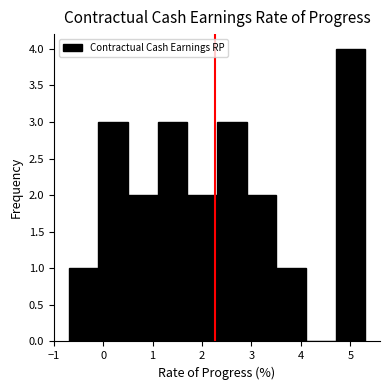

Which range on the x-axis has the tallest bar?

4.7 to 5.3